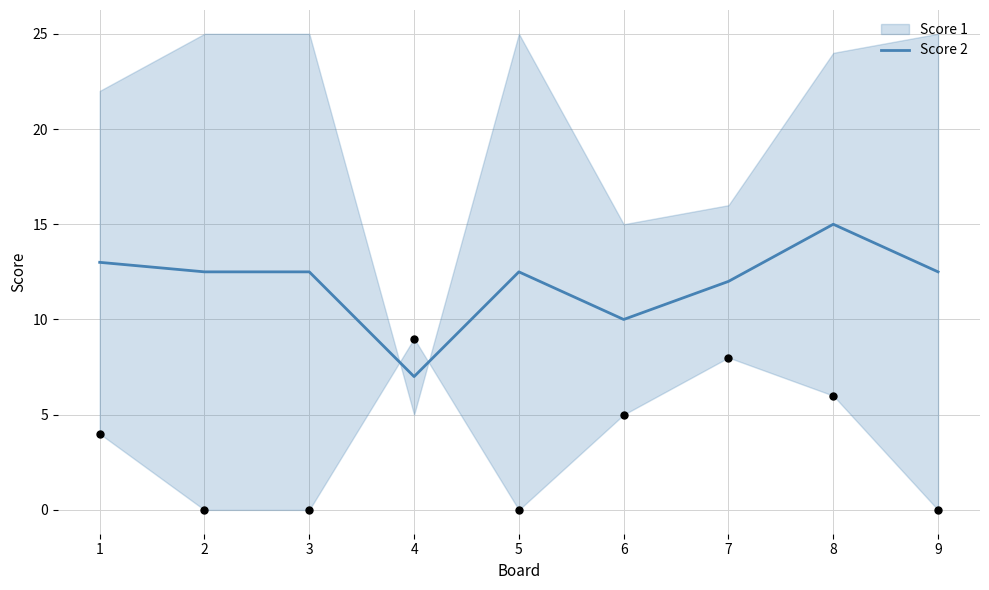

What is the ratio of the value at 6 to the value at 8?

0.7